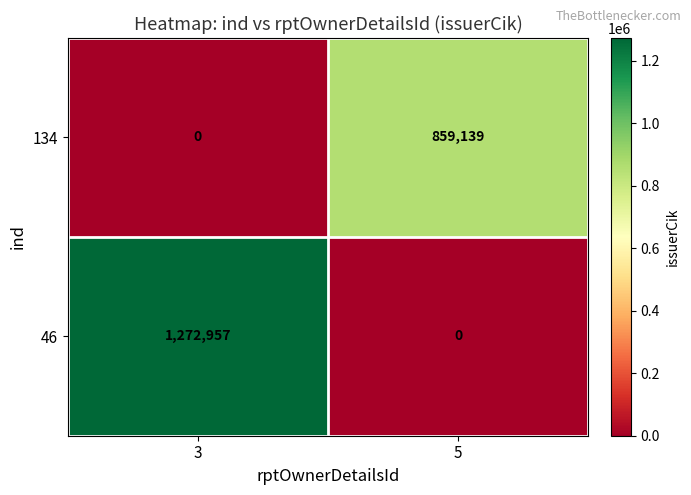

Rank the series by their average value, from highest to lowest.

46, 134